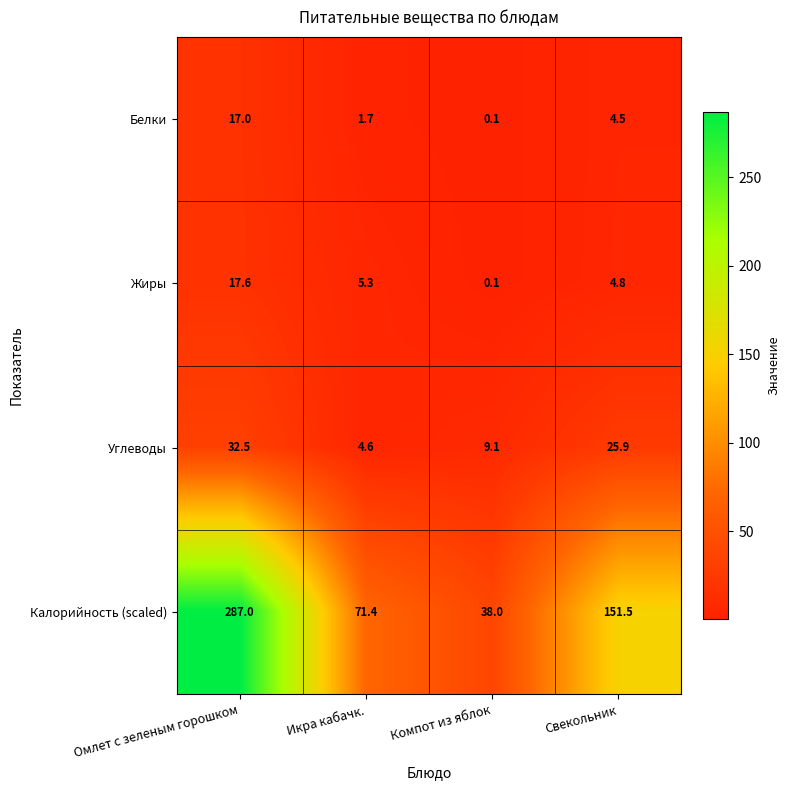

What is the difference between the highest and lowest values at Омлет с зеленым горошком?

270.0